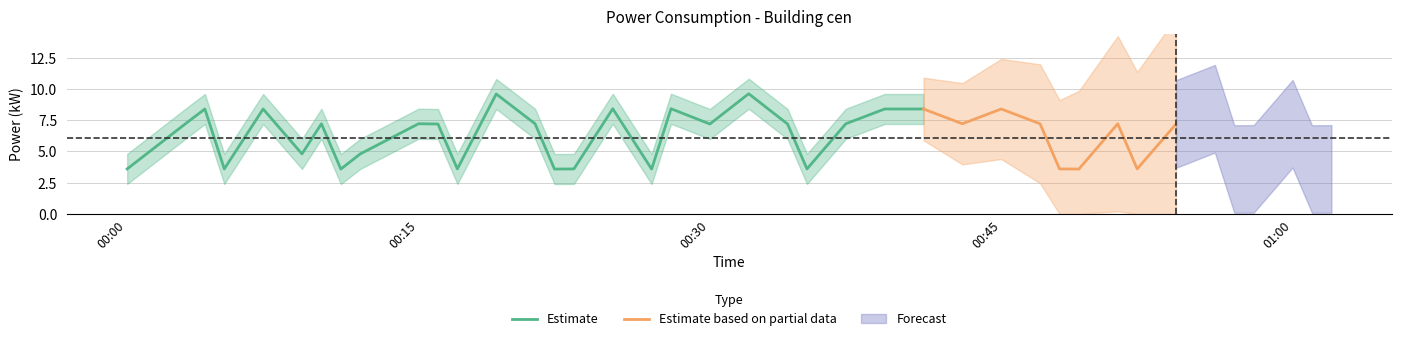

List the labels in order of value, largest first.

20, 12, 16, 18, 34, 2, 4, 24, 25, 27, 1, 6, 9, 13, 23, 26, 28, 31, 37, 10, 19, 21, 33, 5, 8, 0, 3, 11, 15, 22, 29, 32, 36, 39, 7, 14, 17, 30, 35, 38